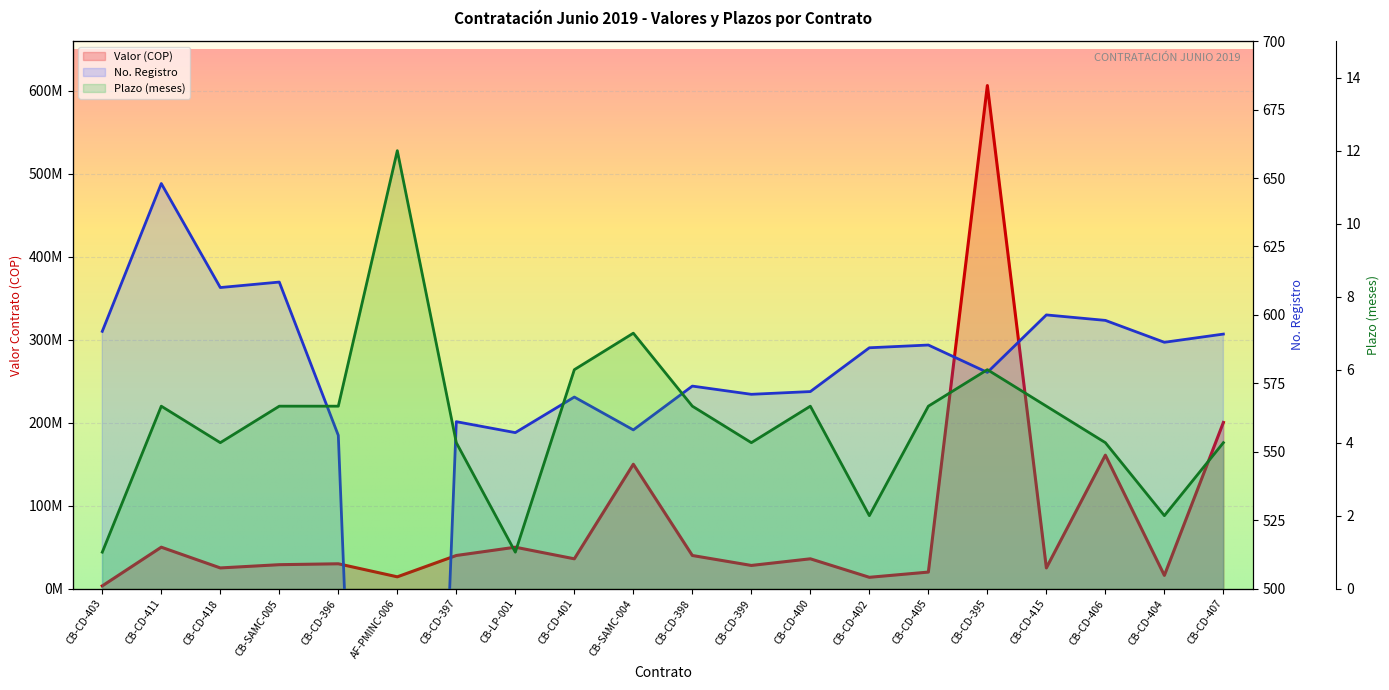

True or false: Plazo (días) has a value of 2 at CB-CD-397.

False